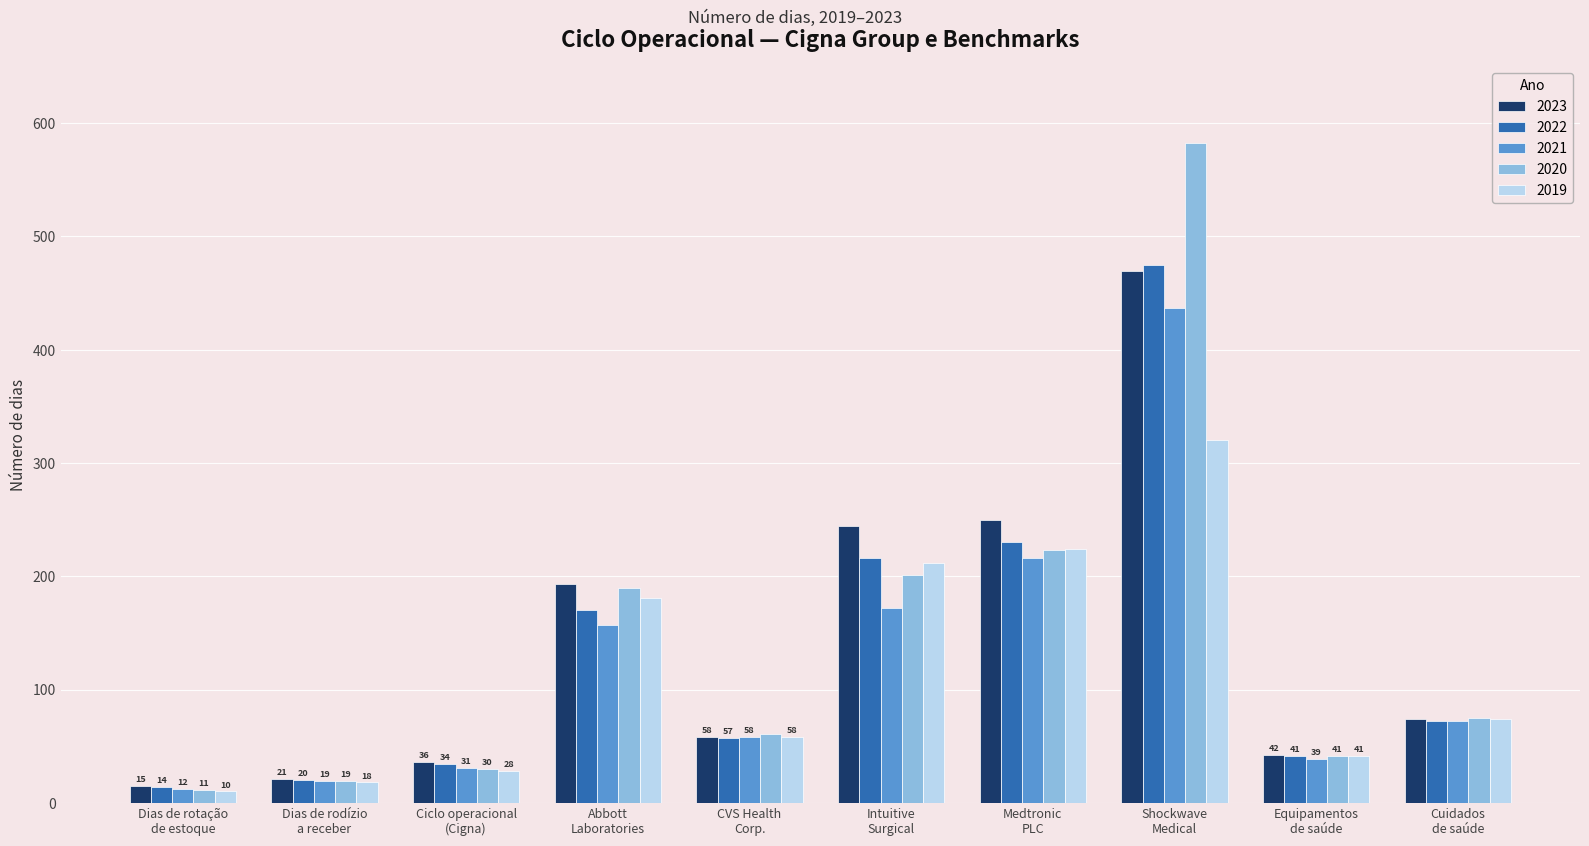

At which category is the sum across all series the highest?

Shockwave
Medical